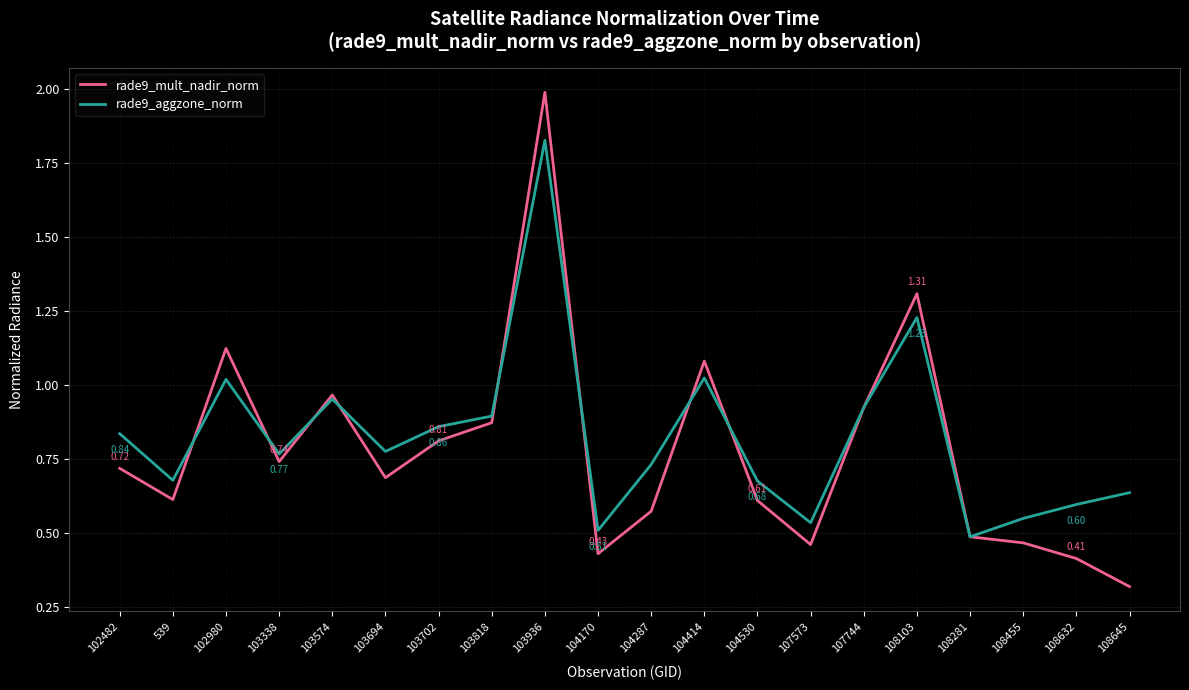

What are all the series names shown in the legend?

rade9_mult_nadir_norm, rade9_aggzone_norm